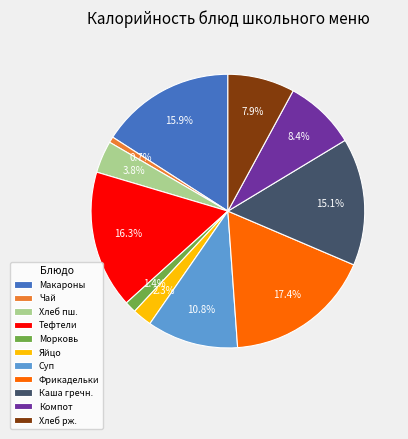

Which category has the biggest portion of the pie?

Фрикадельки